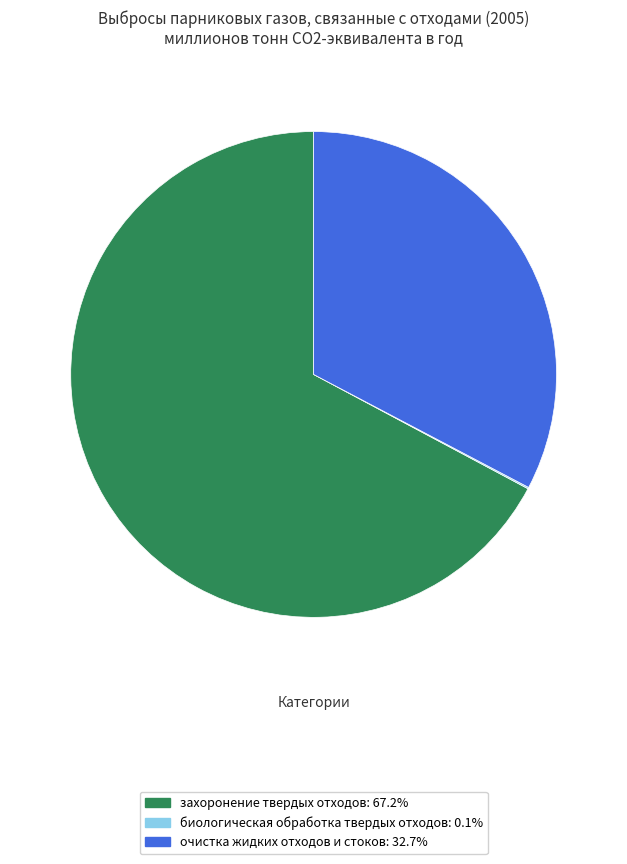

Which category has the biggest portion of the pie?

захоронение твердых отходов